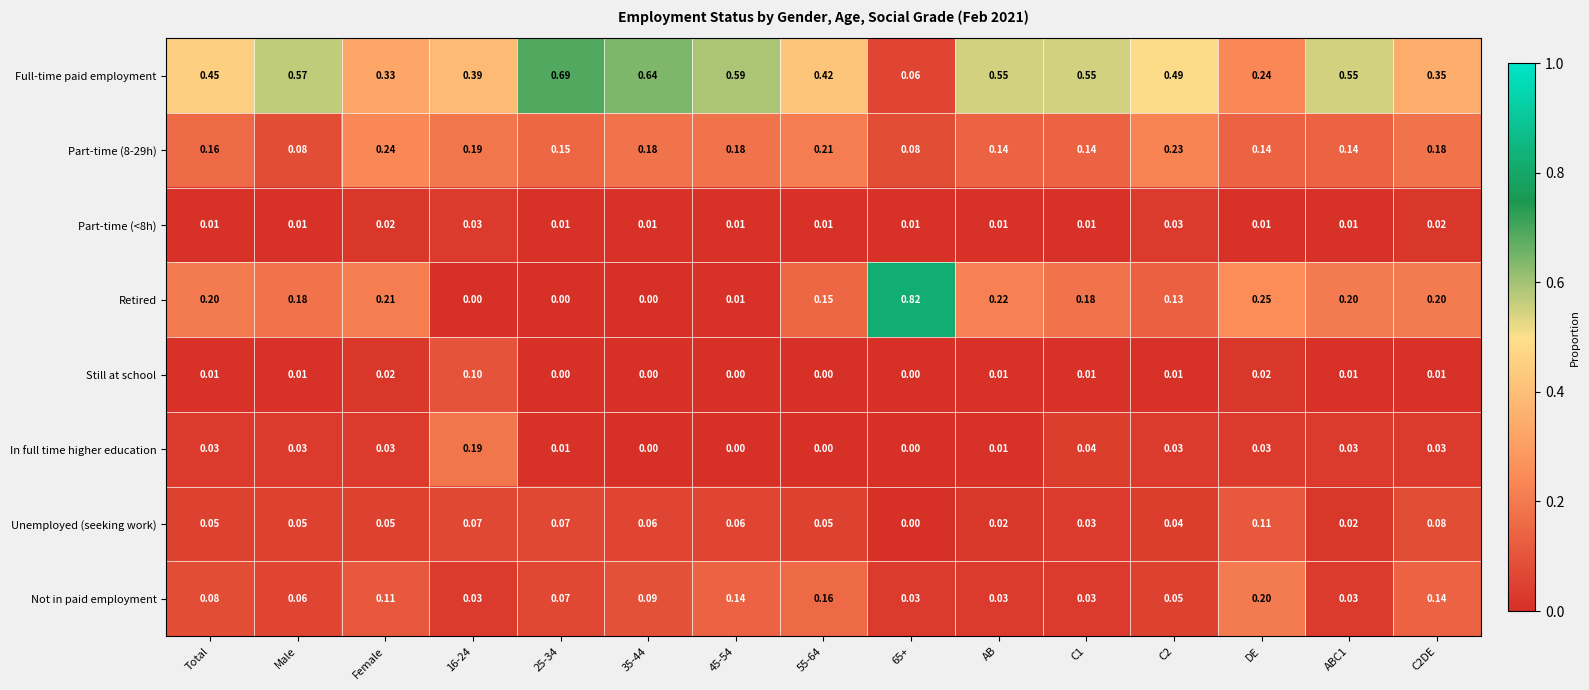

Which series has the largest range (max minus min)?

Retired